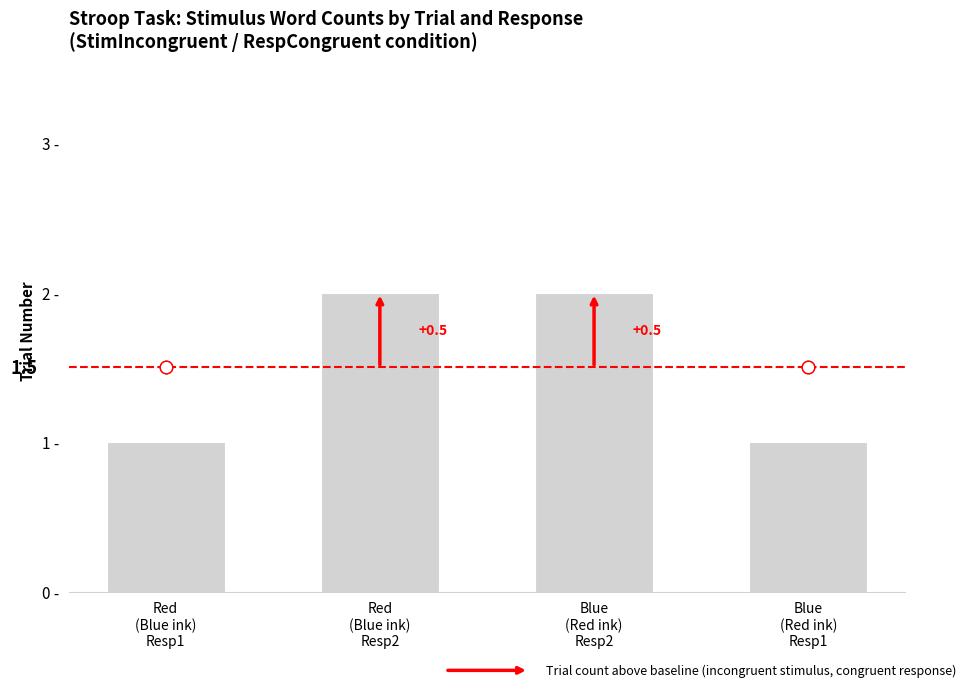

What is the label of the 1st bar from the left?

Red
(Blue ink)
Resp1